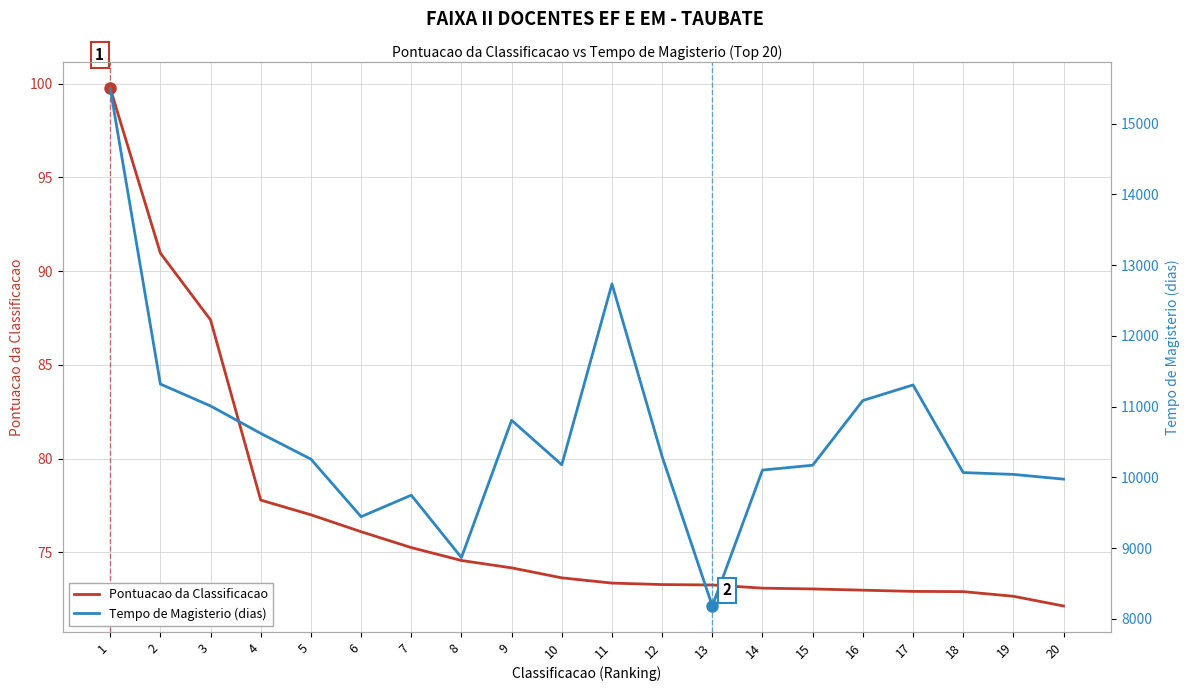

True or false: Tempo de Magisterio (dias) has a value of 10293.0 at 12.

True